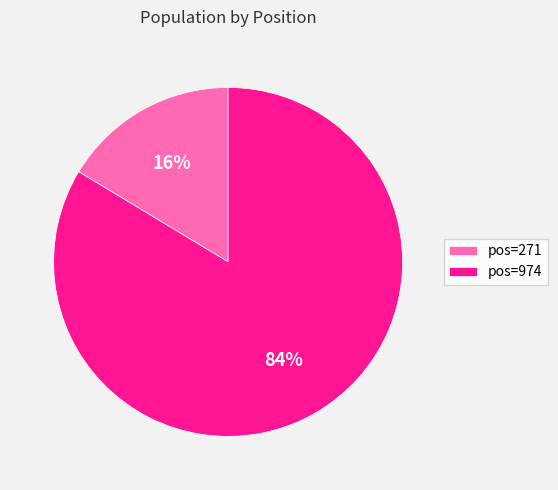

Between pos=271 and pos=974, which is larger?

pos=974